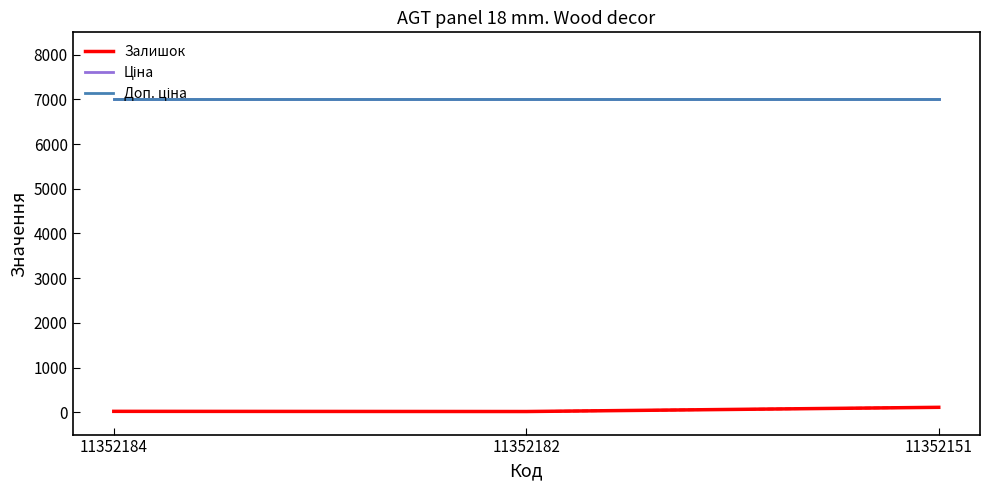

Reading right to left, what are all the values shown in this chart?

Залишок: 11352151=110.0	11352182=16.0	11352184=20.0
Ціна: 11352151=7002.7	11352182=7002.7	11352184=7002.7
Доп. ціна: 11352151=7002.7	11352182=7002.7	11352184=7002.7